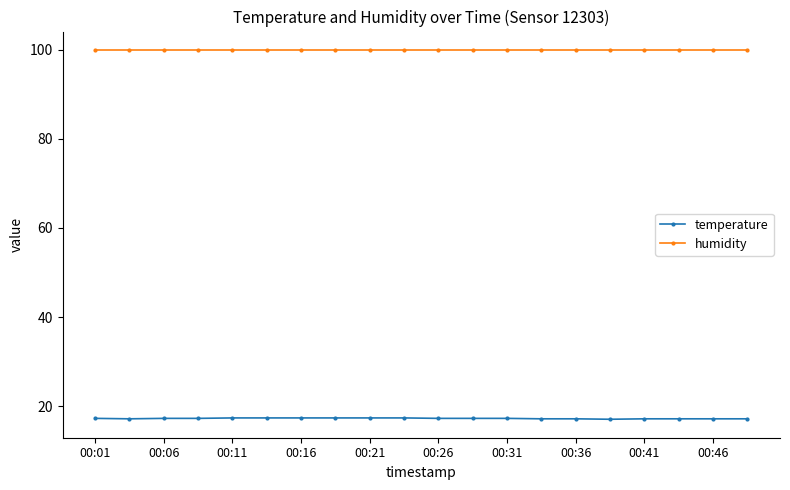

What is the highest value of the temperature series?

17.4